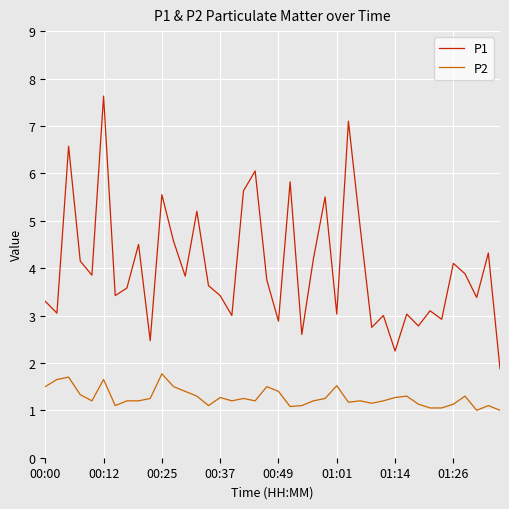

What are all the series names shown in the legend?

P1, P2